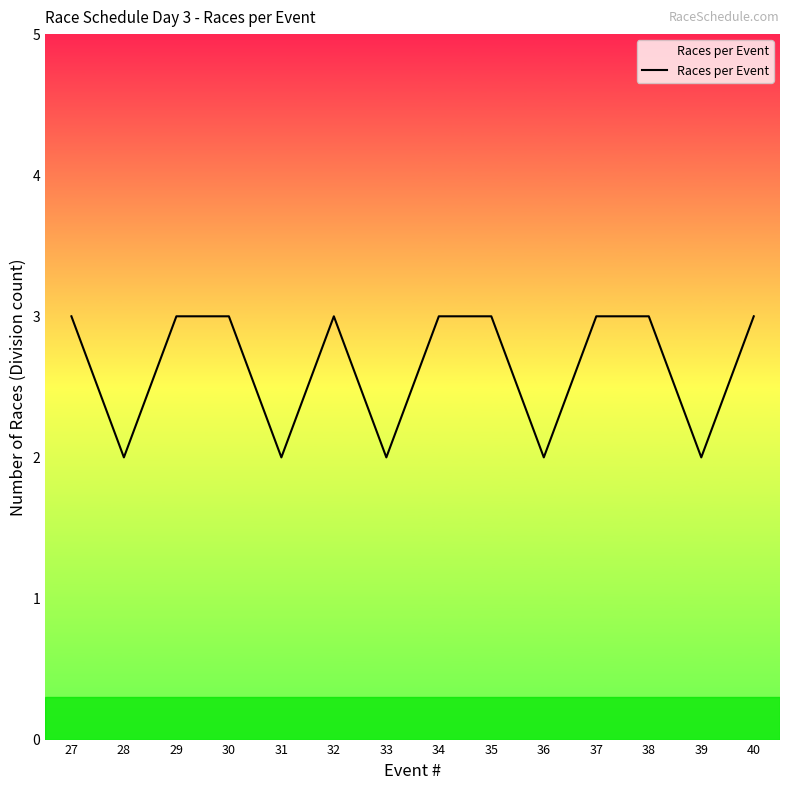

Where is the first local minimum?

28